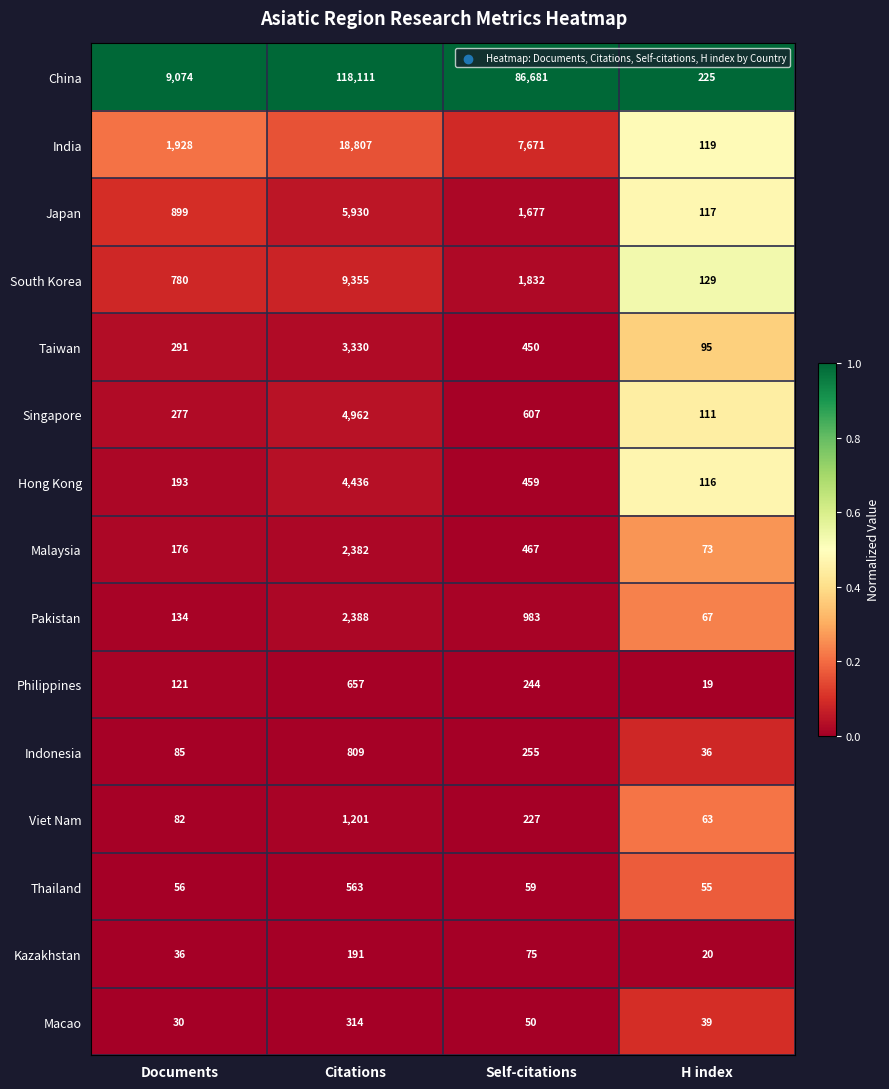

Which series has the widest spread of values?

China